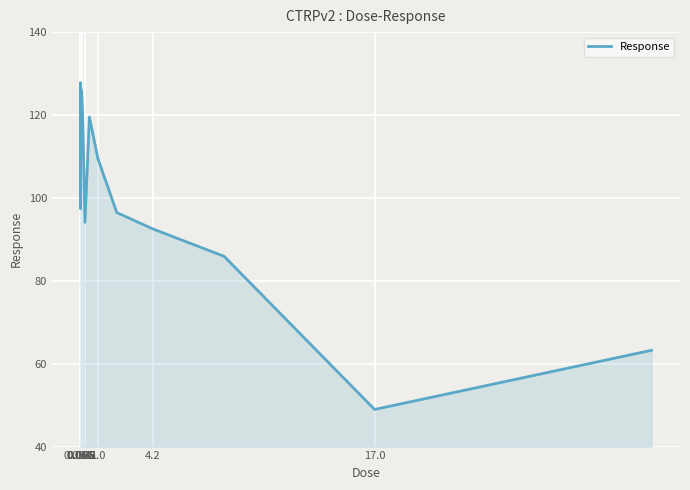

What is the minimum value shown in the chart?

49.0